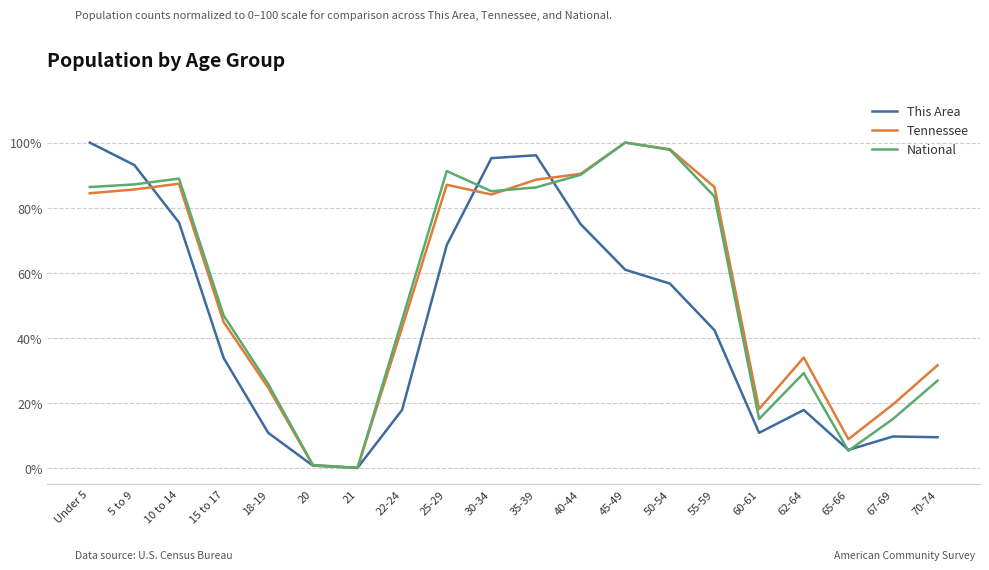

What is the maximum value for This Area?

100.0